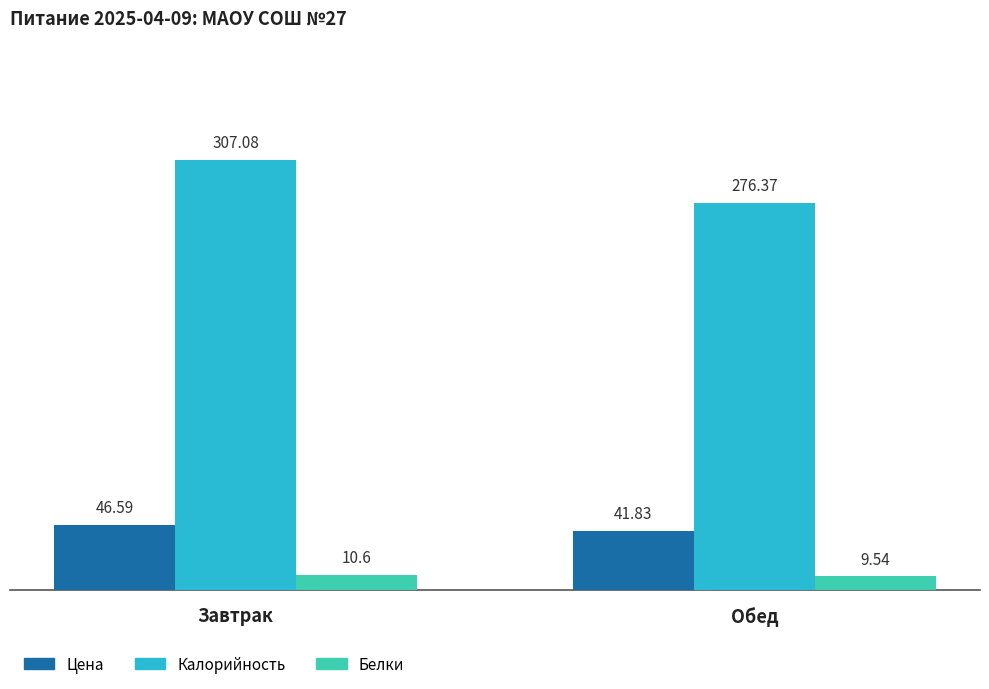

Reading left to right, extract all data points from this chart.

Цена: Завтрак=46.6	Обед=41.8
Калорийность: Завтрак=307.1	Обед=276.4
Белки: Завтрак=10.6	Обед=9.5